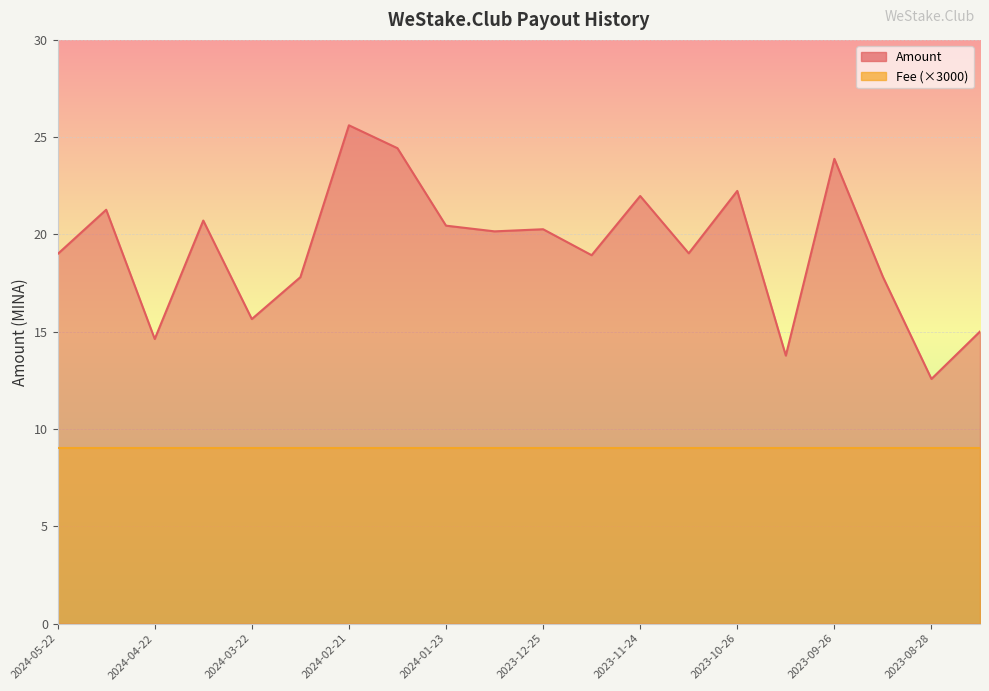

Approximately how many times larger is the value at 2023-11-24 compared to 2024-01-08?

1.1